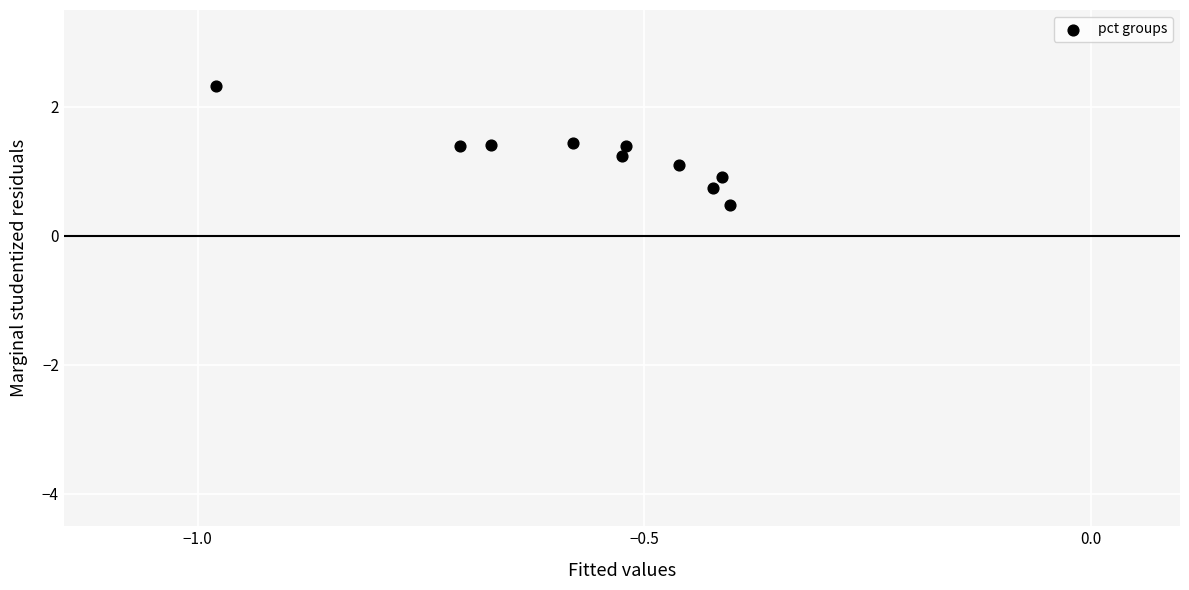

What is the range of Y values (max minus min)?

1.9